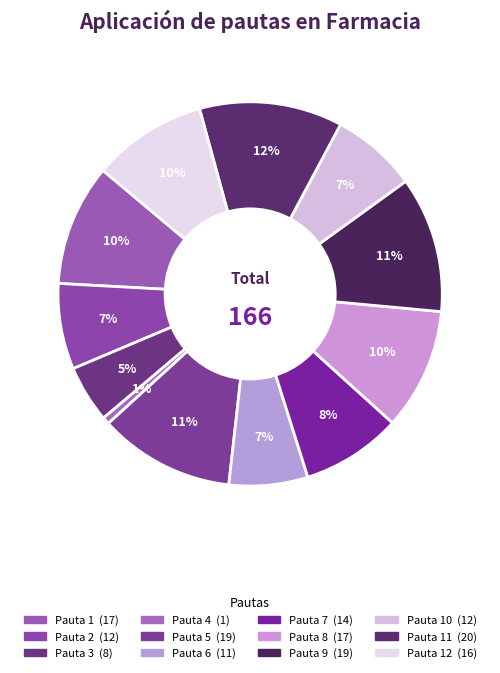

How many segments does this pie chart have?

12